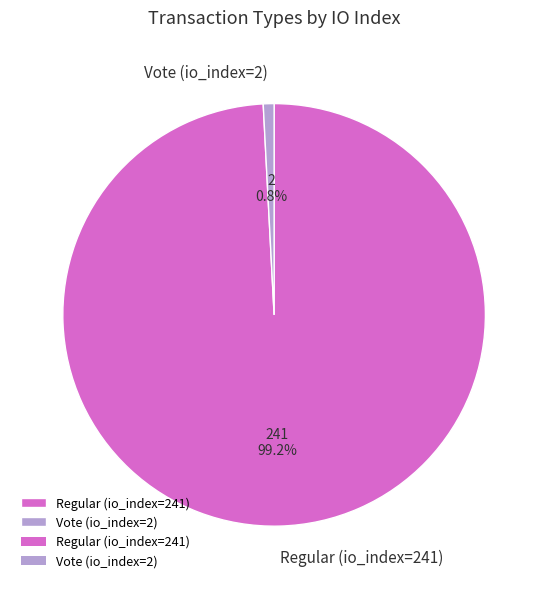

To the nearest percent, what percentage of the pie is Regular (io_index=241)?

99%